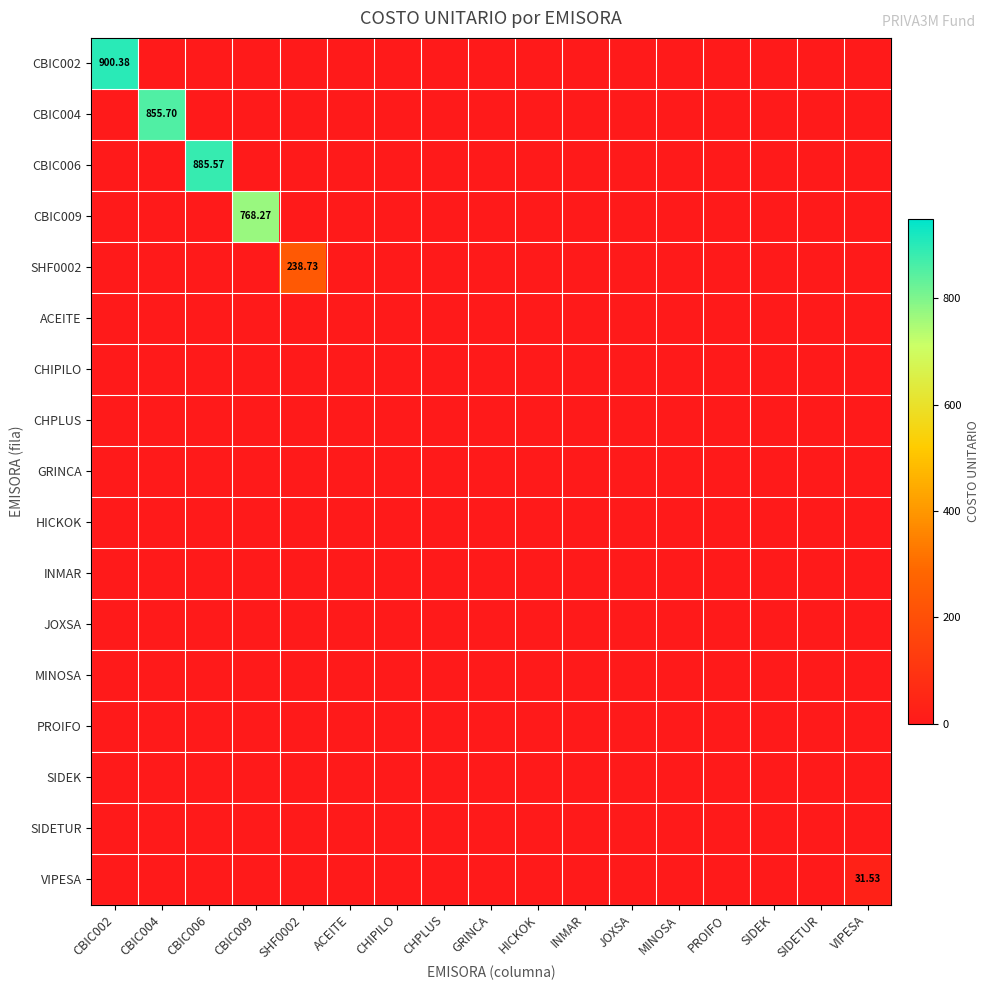

The value of HICKOK at VIPESA is 0.0. True or false?

True